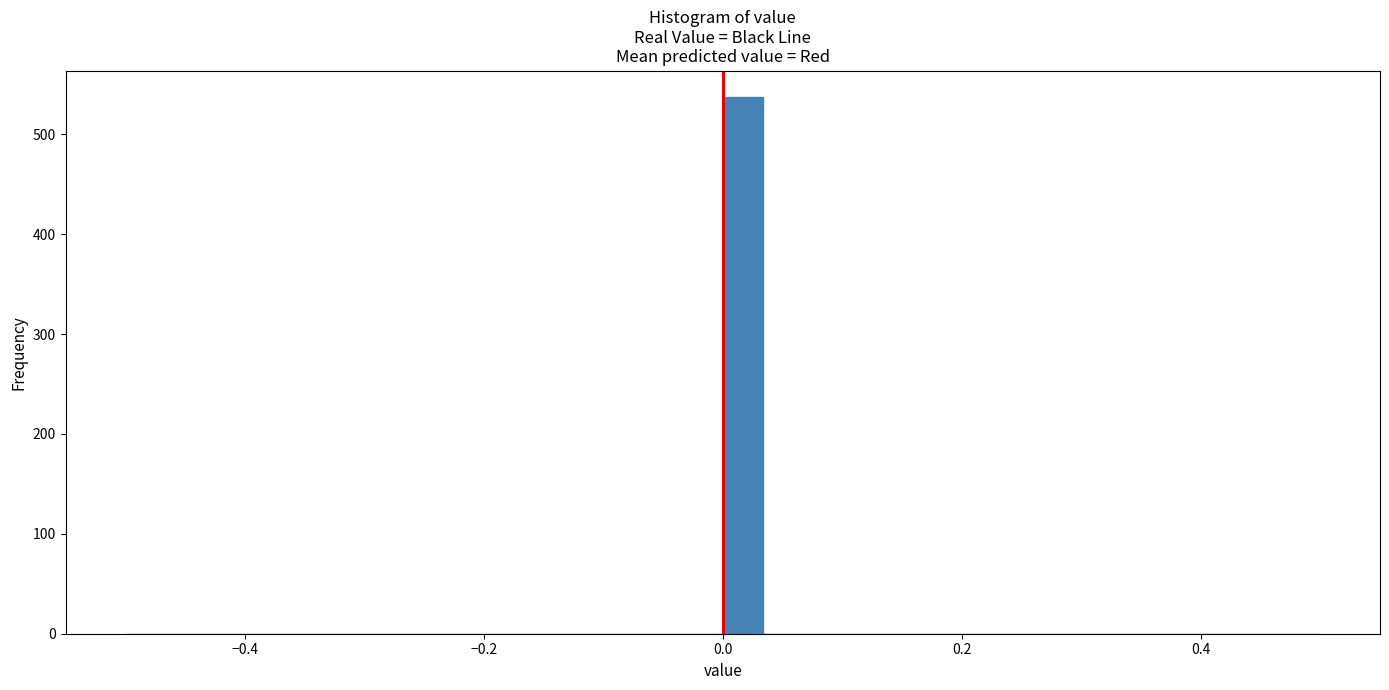

Read against the x-axis, roughly where is the centre of the tallest bar?

0.02